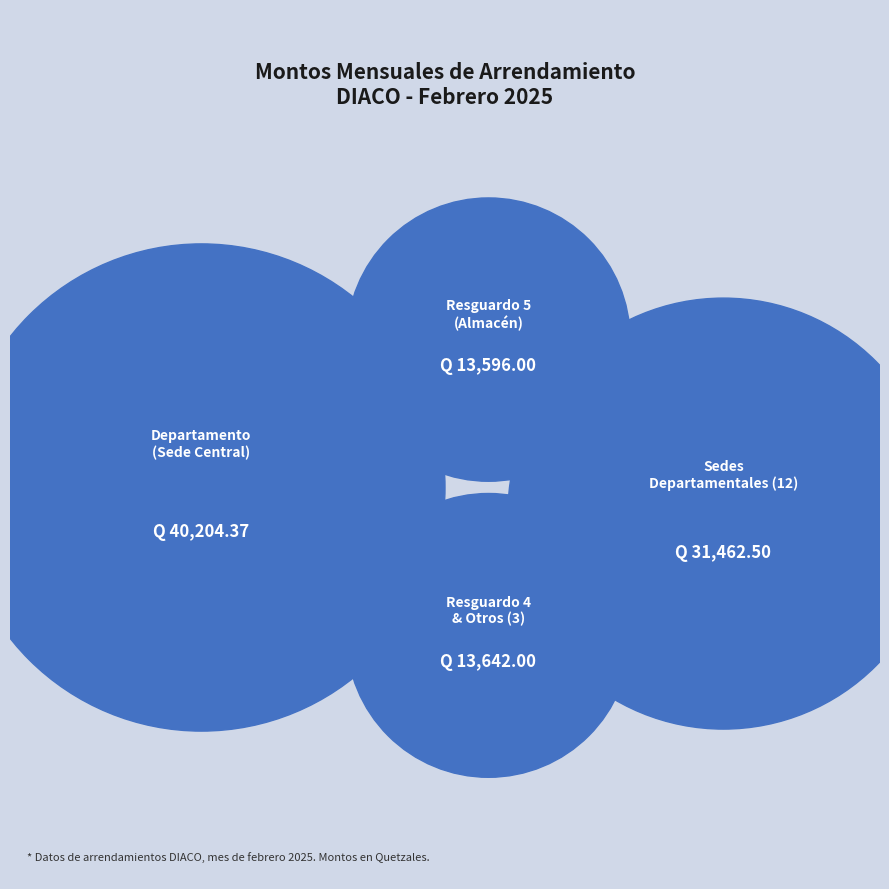

True or false: Resguardo 1 accounts for 1% of the total.

False